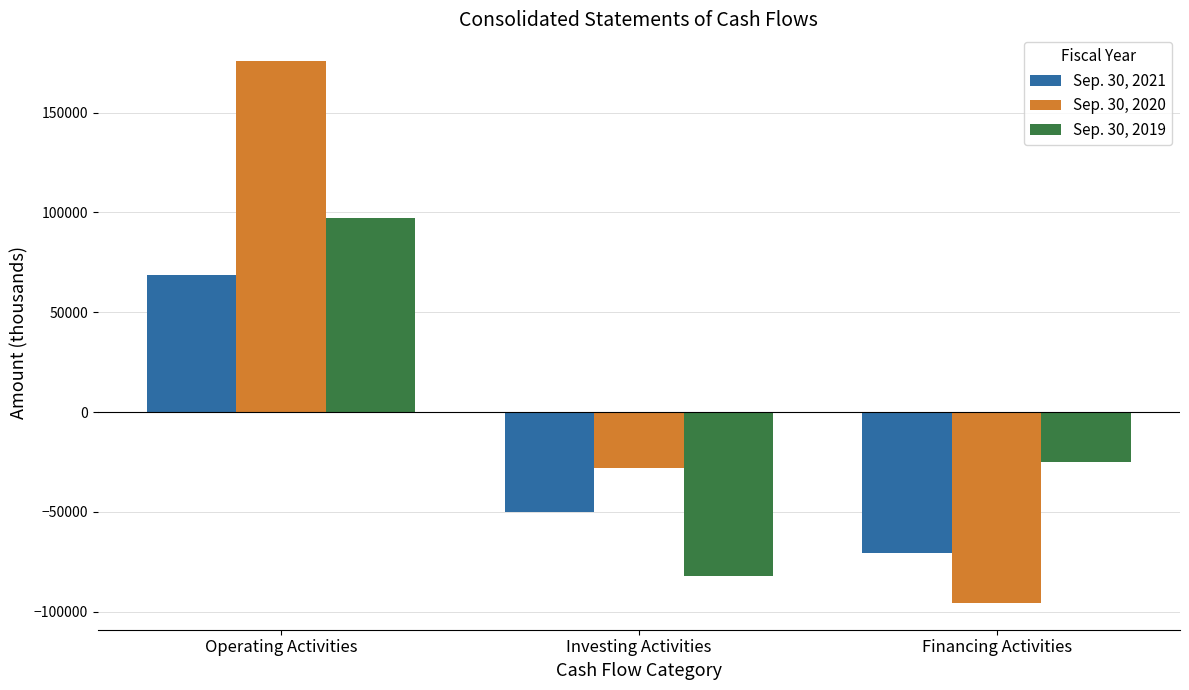

What is the label of the 1st bar from the left?

Operating Activities